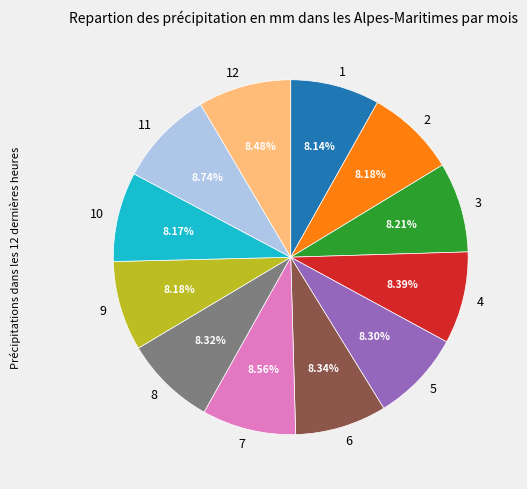

Does any single category account for the majority?

No